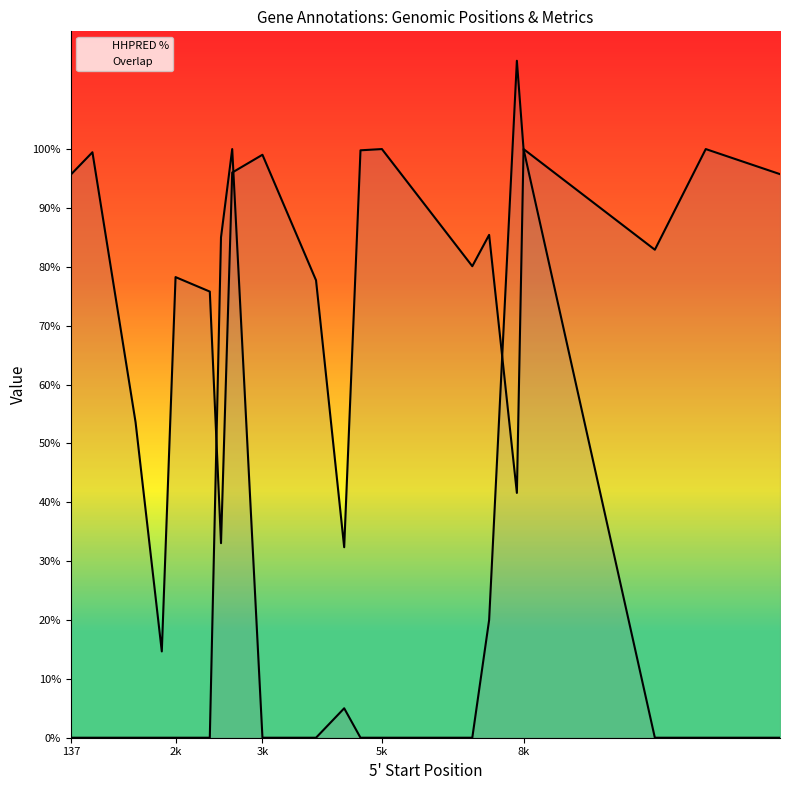

Rank the series by their average value, from lowest to highest.

Overlap, HHPRED %